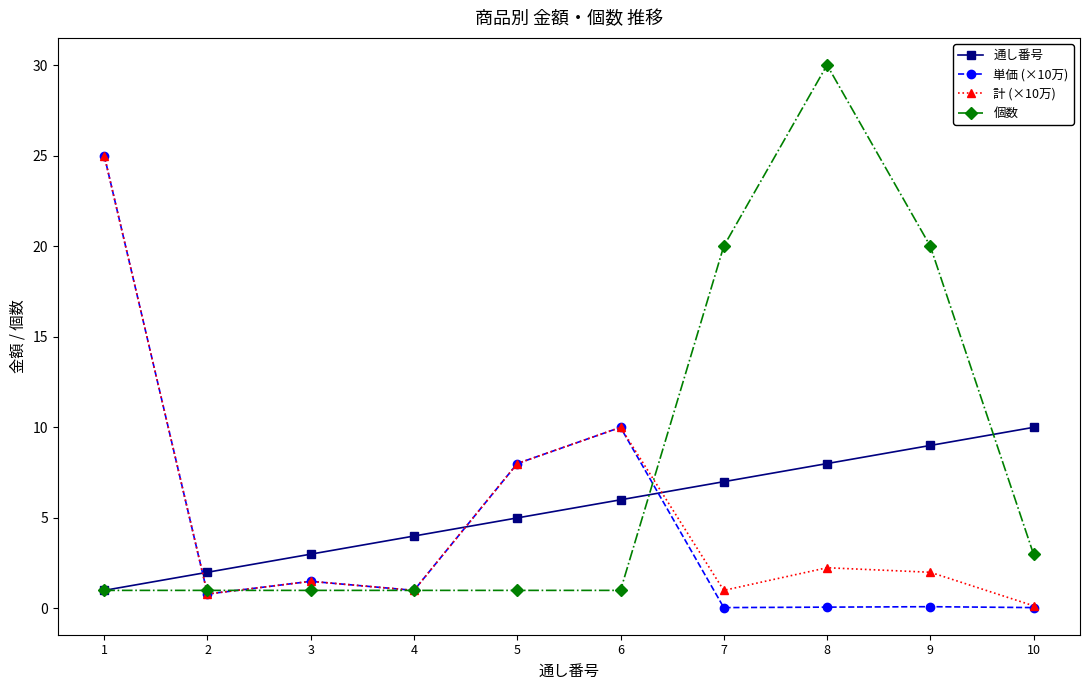

What is the total value across all series at 1?

52.0